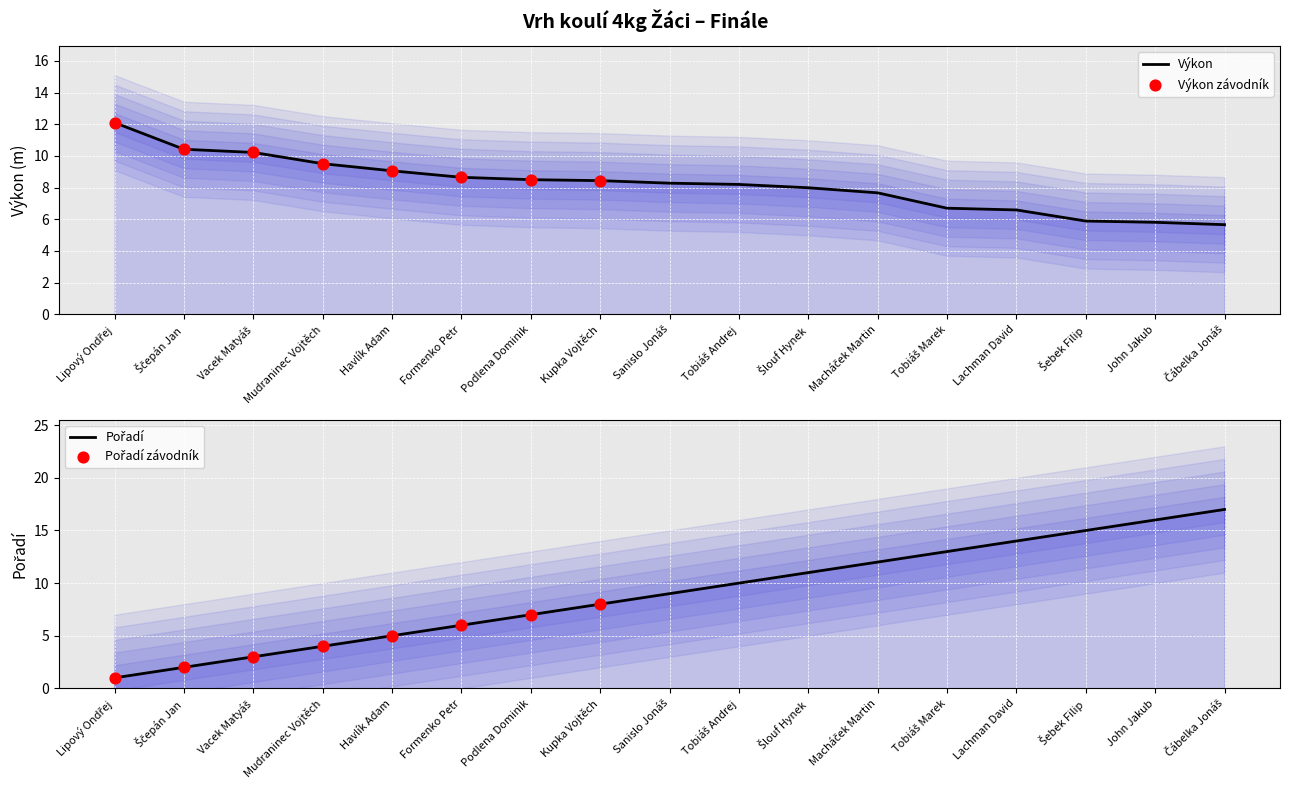

Which series contains the highest Y value?

Pořadí